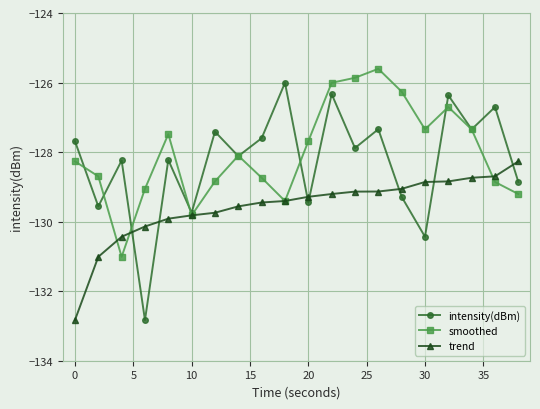

True or false: intensity(dBm) has more than 1 points higher than both neighbors.

True